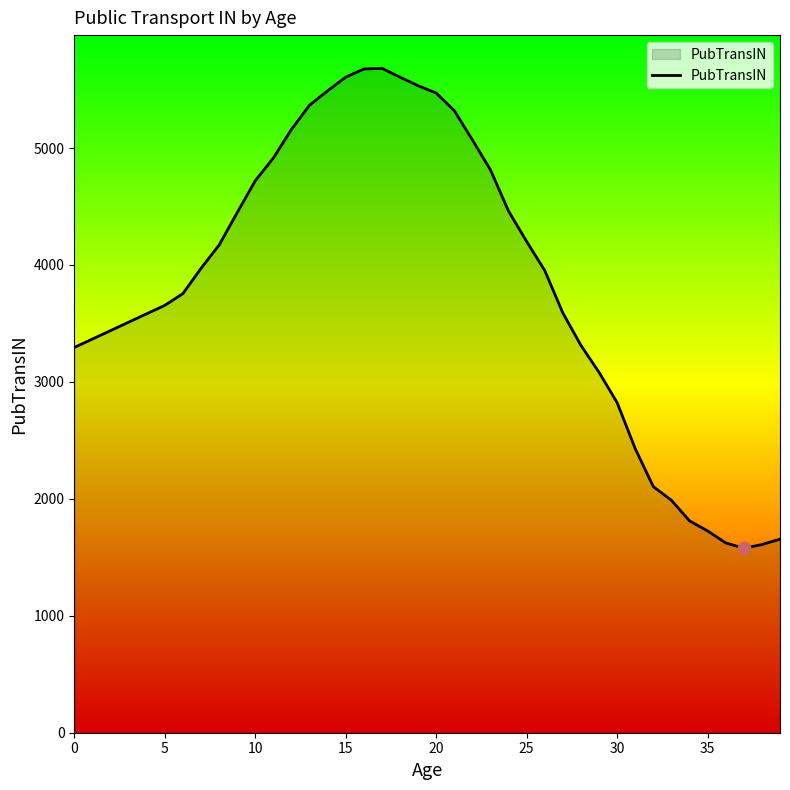

What is the maximum value shown in the chart?

5681.5